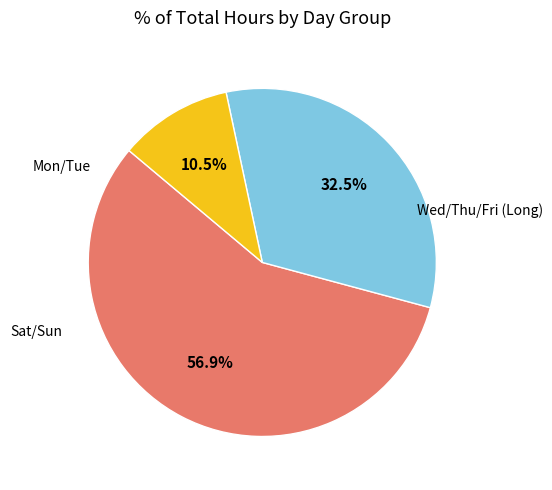

Count the number of slices in the pie.

3